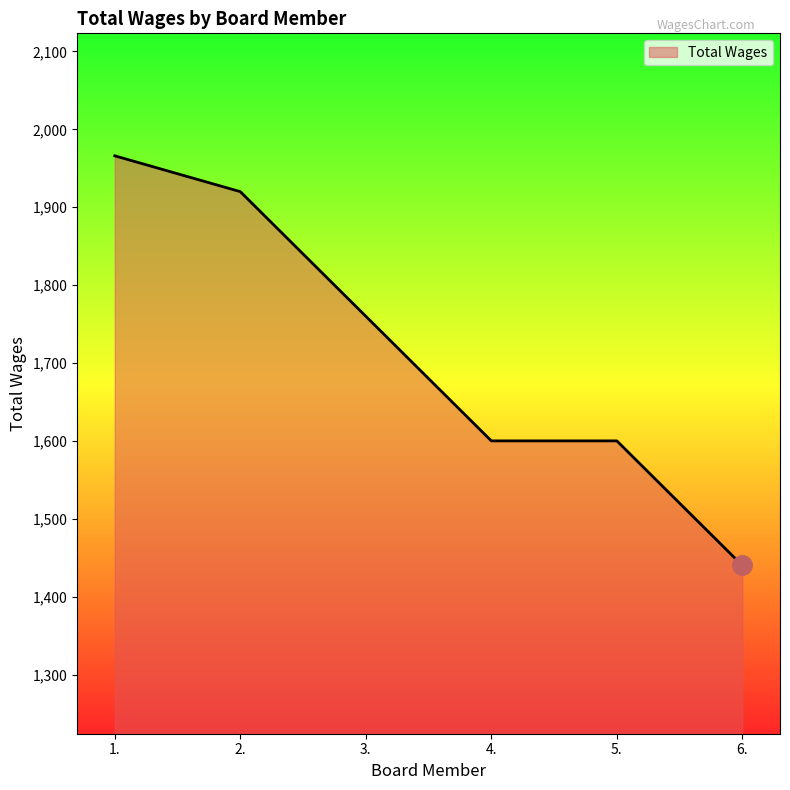

What is the greatest value displayed?

1966